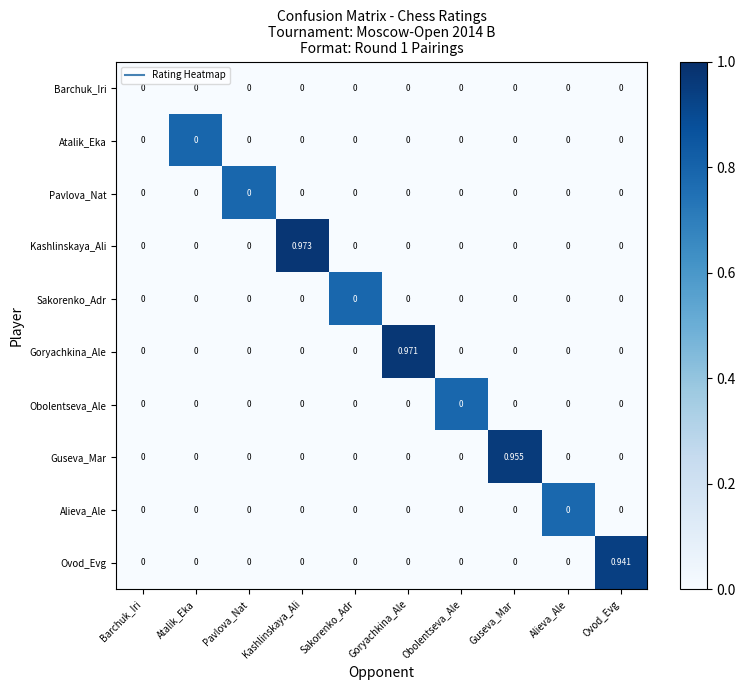

Between Barchuk_Iri and Ovod_Evg, which series saw the biggest shift?

Ovod_Evg